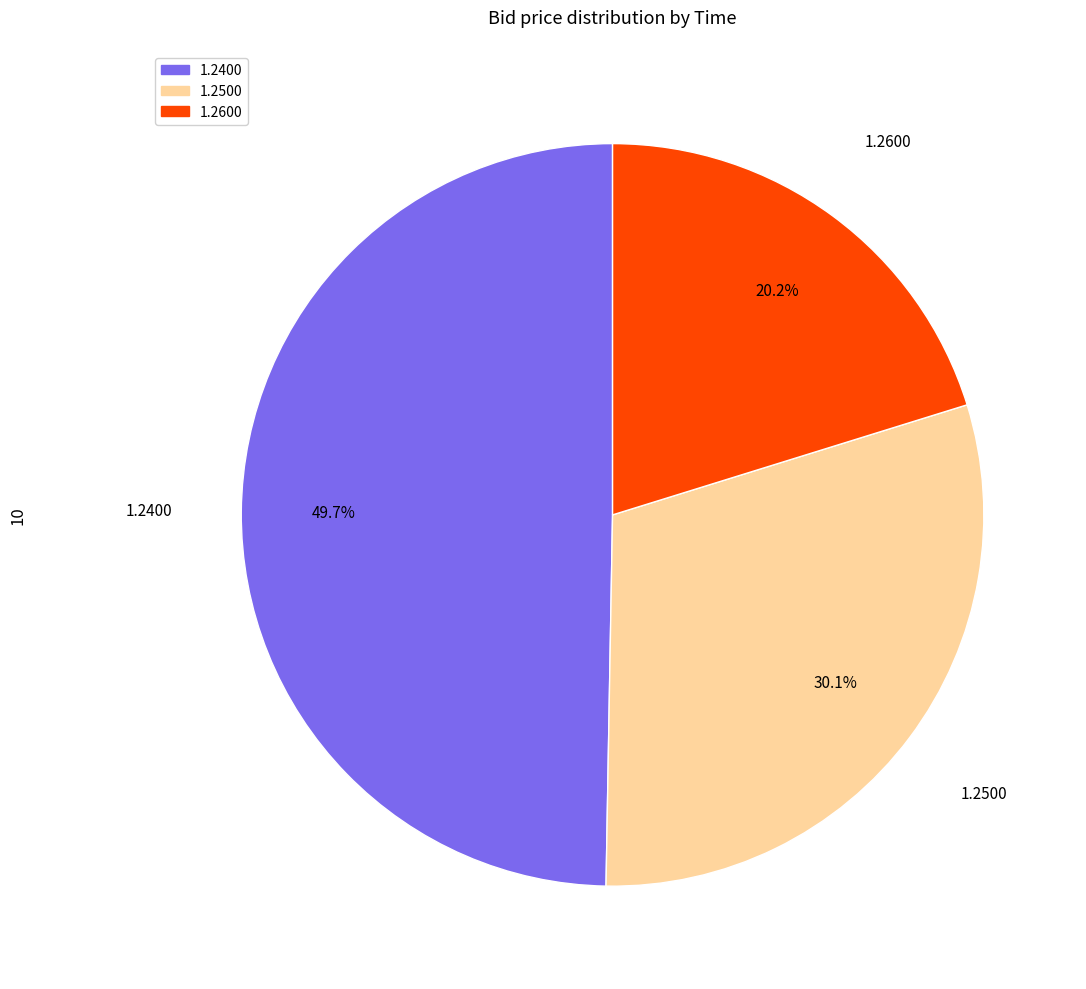

Is there a majority slice in this chart?

No